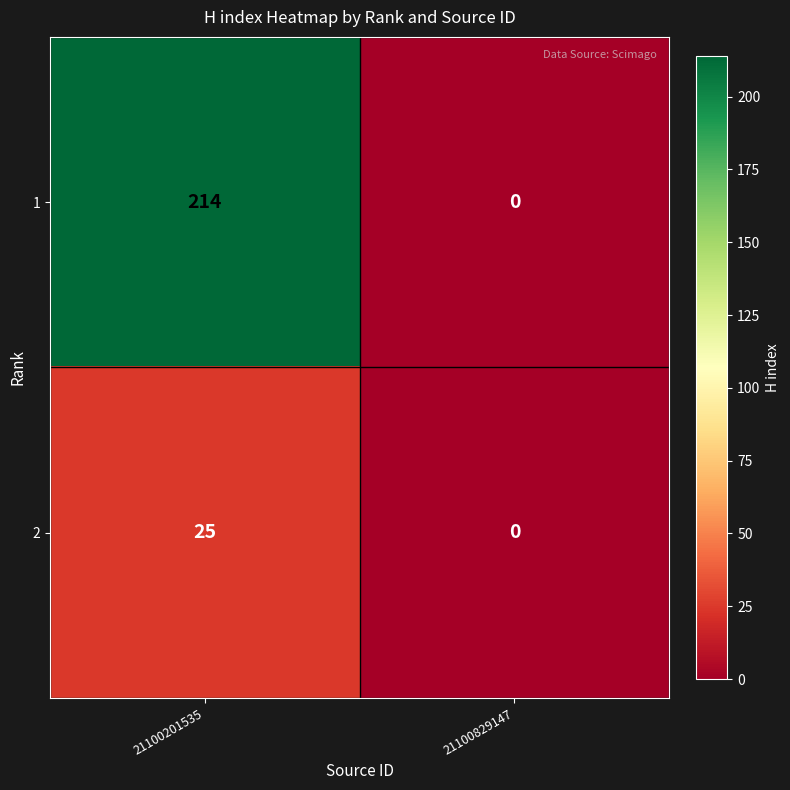

Which series has the largest range (max minus min)?

1